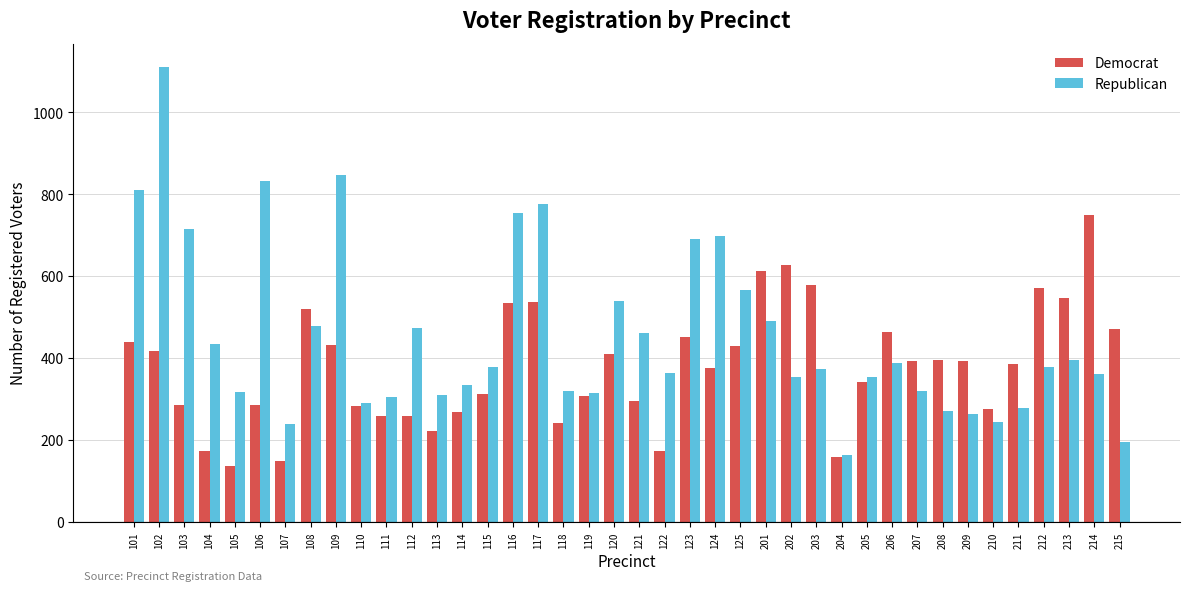

At which category is the sum across all series the highest?

102